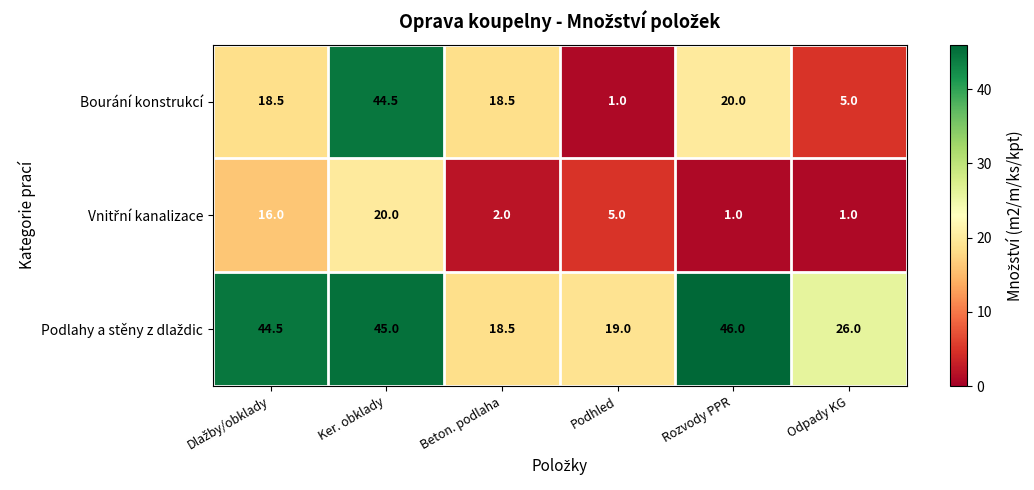

What is the minimum value shown in the chart?

1.0